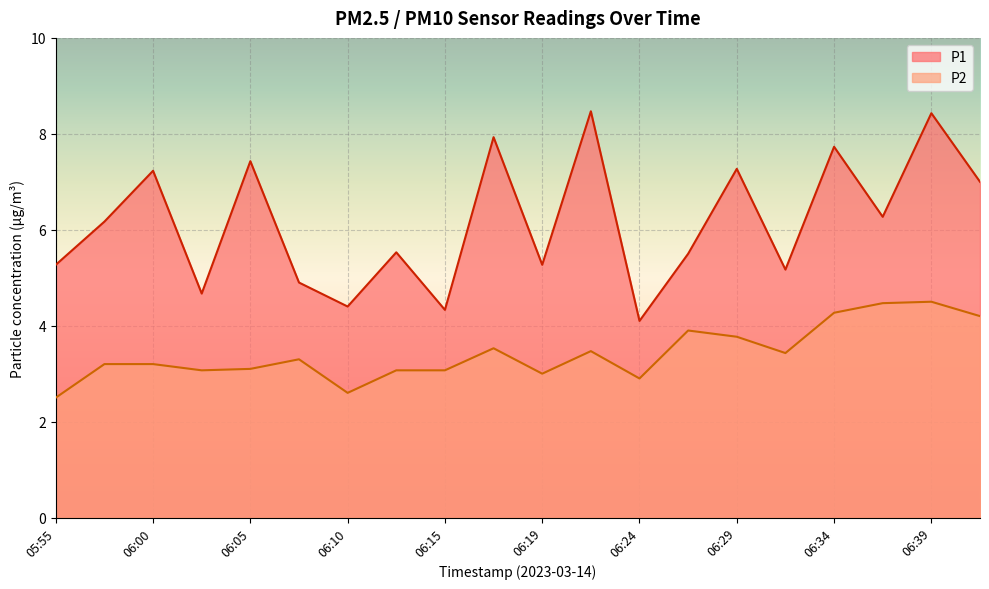

Reading left to right, list all the values displayed in this chart.

P1: 05:55=5.3	05:57=6.2	06:00=7.2	06:02=4.7	06:05=7.4	06:07=4.9	06:10=4.4	06:12=5.5	06:15=4.3	06:17=7.9	06:19=5.3	06:22=8.5	06:24=4.1	06:27=5.5	06:29=7.3	06:32=5.2	06:34=7.7	06:37=6.3	06:39=8.4	06:42=7.0
P2: 05:55=2.5	05:57=3.2	06:00=3.2	06:02=3.1	06:05=3.1	06:07=3.3	06:10=2.6	06:12=3.1	06:15=3.1	06:17=3.5	06:19=3.0	06:22=3.5	06:24=2.9	06:27=3.9	06:29=3.8	06:32=3.4	06:34=4.3	06:37=4.5	06:39=4.5	06:42=4.2